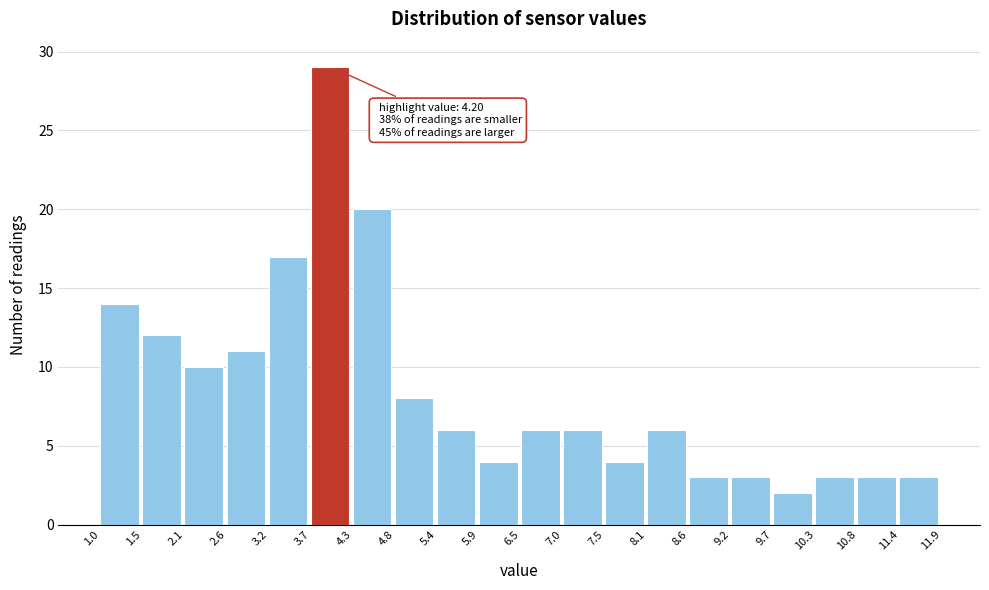

Over which range of the x-axis is the bar tallest?

3.7 to 4.3